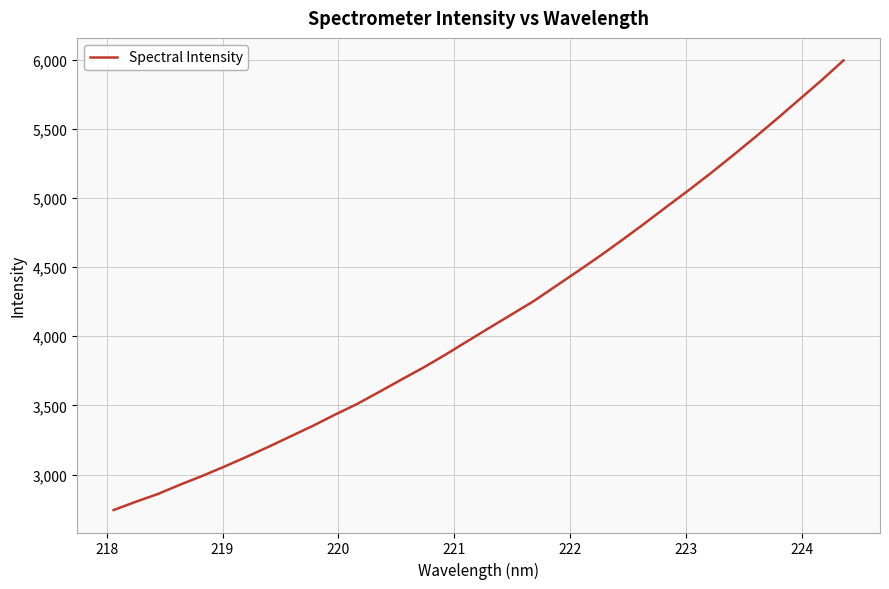

What is the difference between the maximum and minimum values?

3251.2